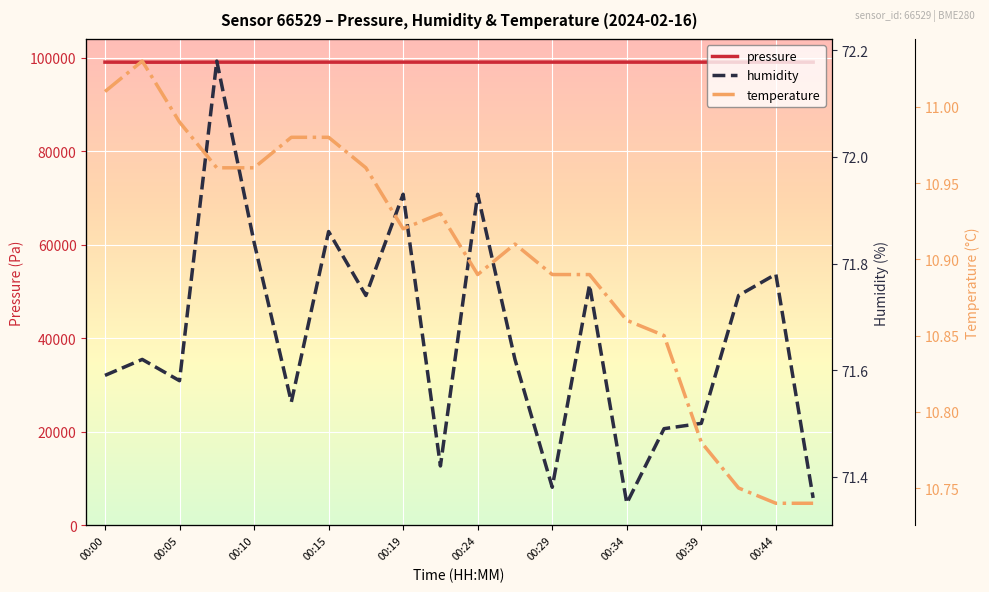

Is this an area chart (filled region under the line)?

No